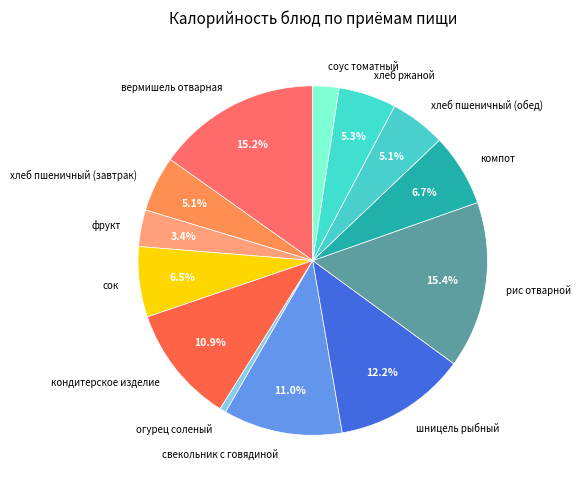

What percentage is NOT represented by хлеб пшеничный (завтрак)?

94.9%